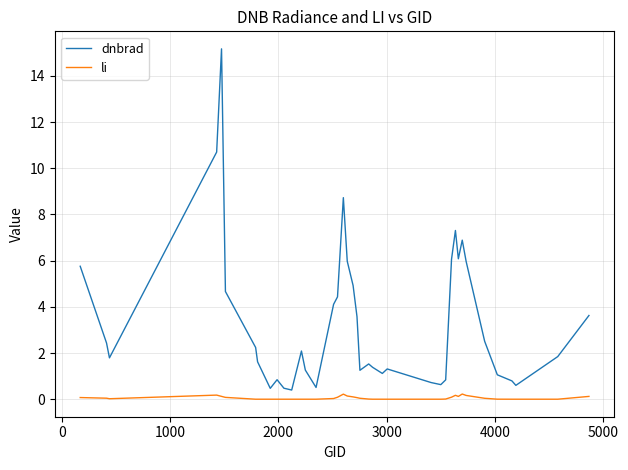

List the series in order of their overall mean, highest first.

dnbrad, li